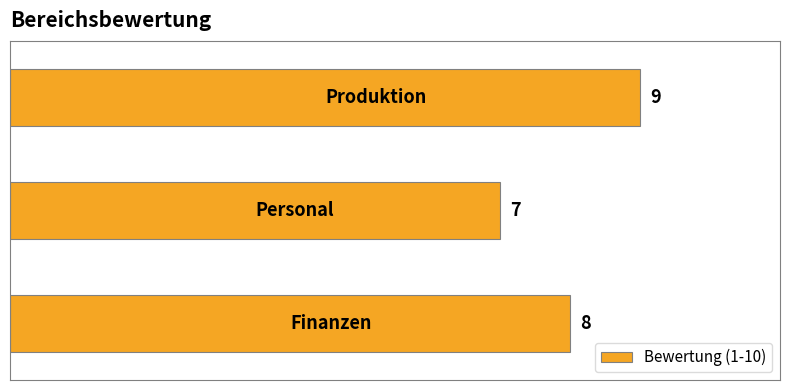

What is the smallest value displayed?

7